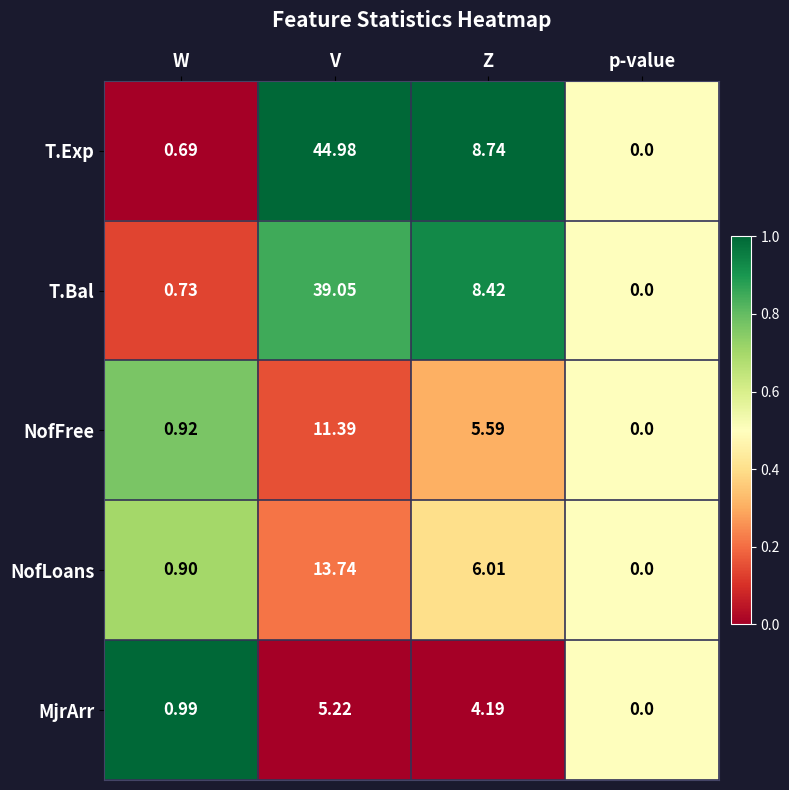

At which category is the sum across all series the highest?

V